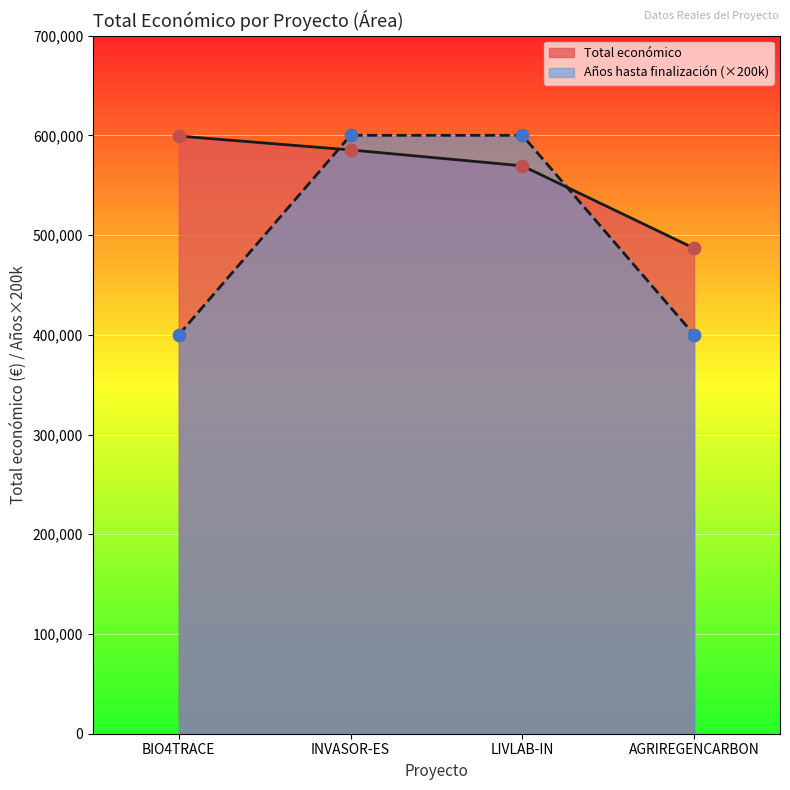

Which series has the widest spread of values?

Años hasta finalización (×200k)